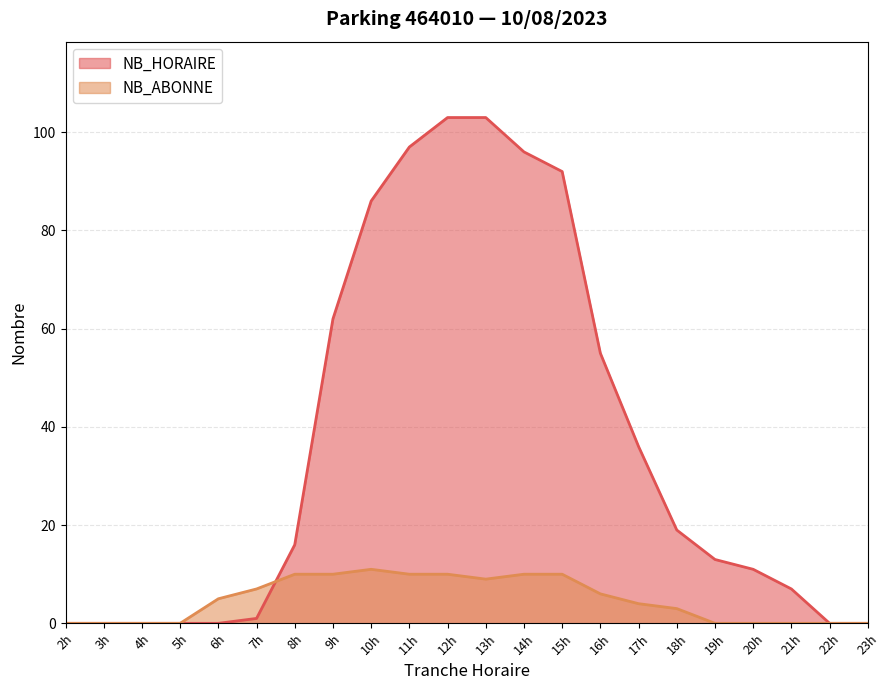

What is the difference between the NB_ABONNE values at 13h and 15h?

1